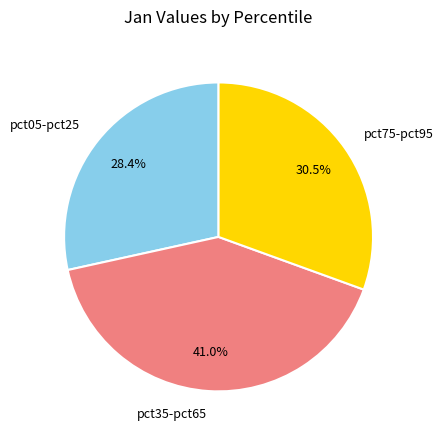

Combined, what portion of the pie is pct05-pct25 and pct35-pct65?

69.5%